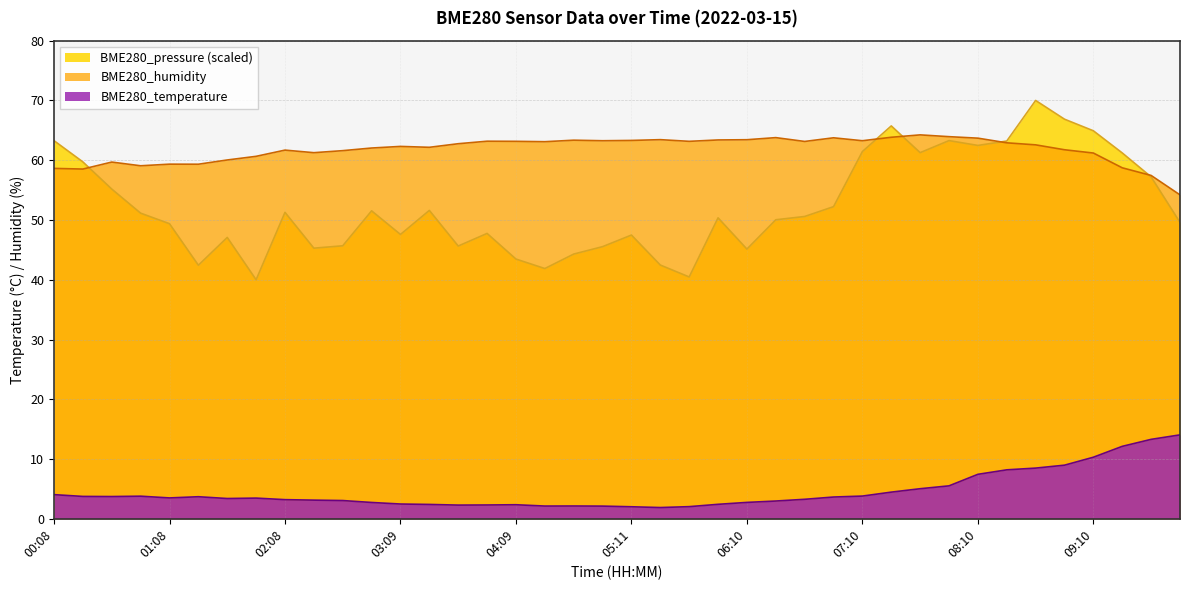

Is it true that BME280_pressure_norm equals 51.5 at 02:54?

True